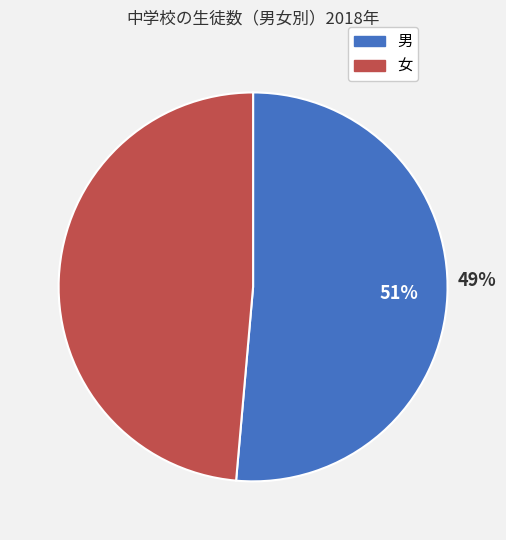

How many segments does this pie chart have?

2